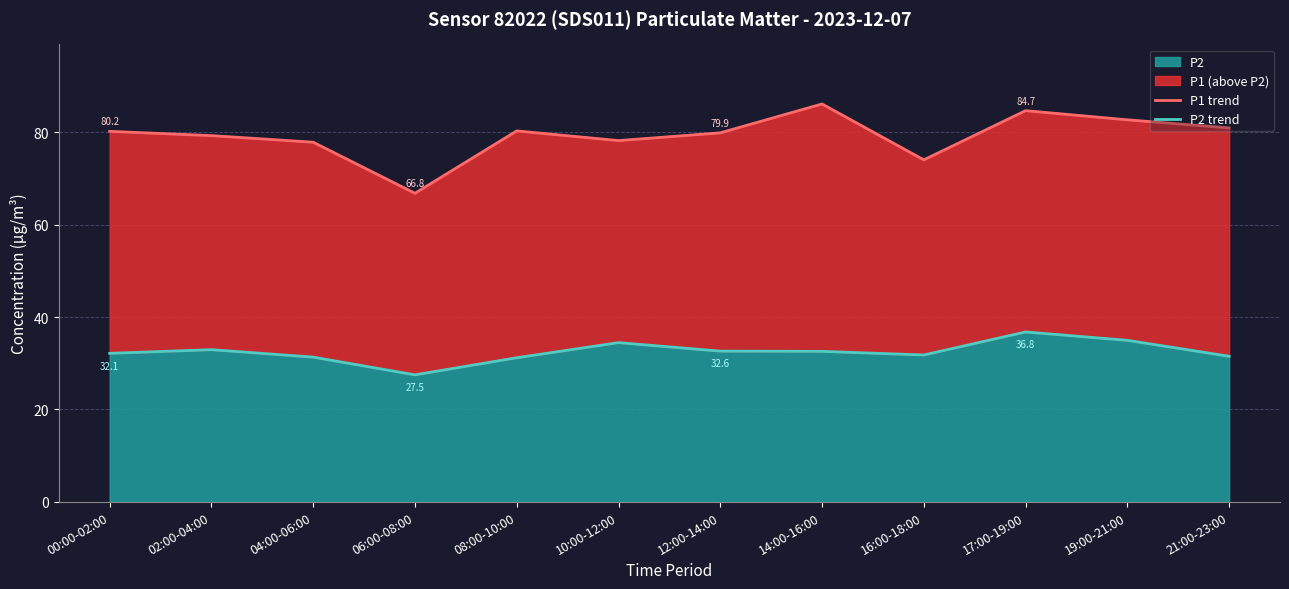

True or false: P1 trend and P2 trend intersect in this chart.

False